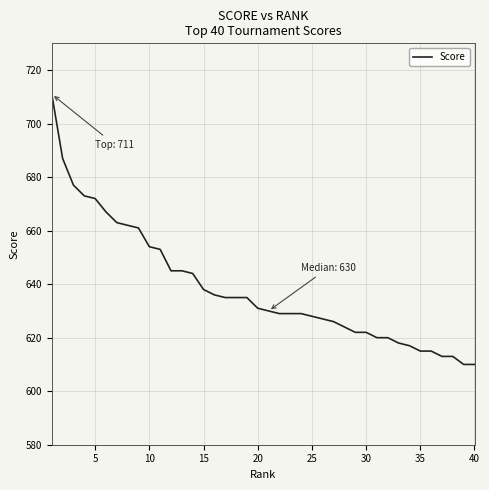

What is the difference between the maximum and minimum values?

101